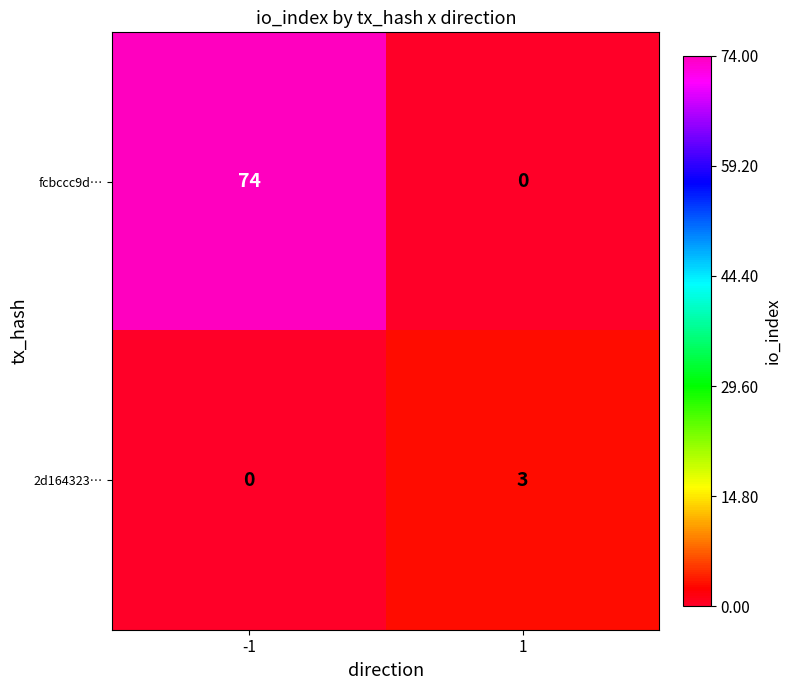

Rank the series at -1 from highest to lowest value.

fcbccc9d…, 2d164323…